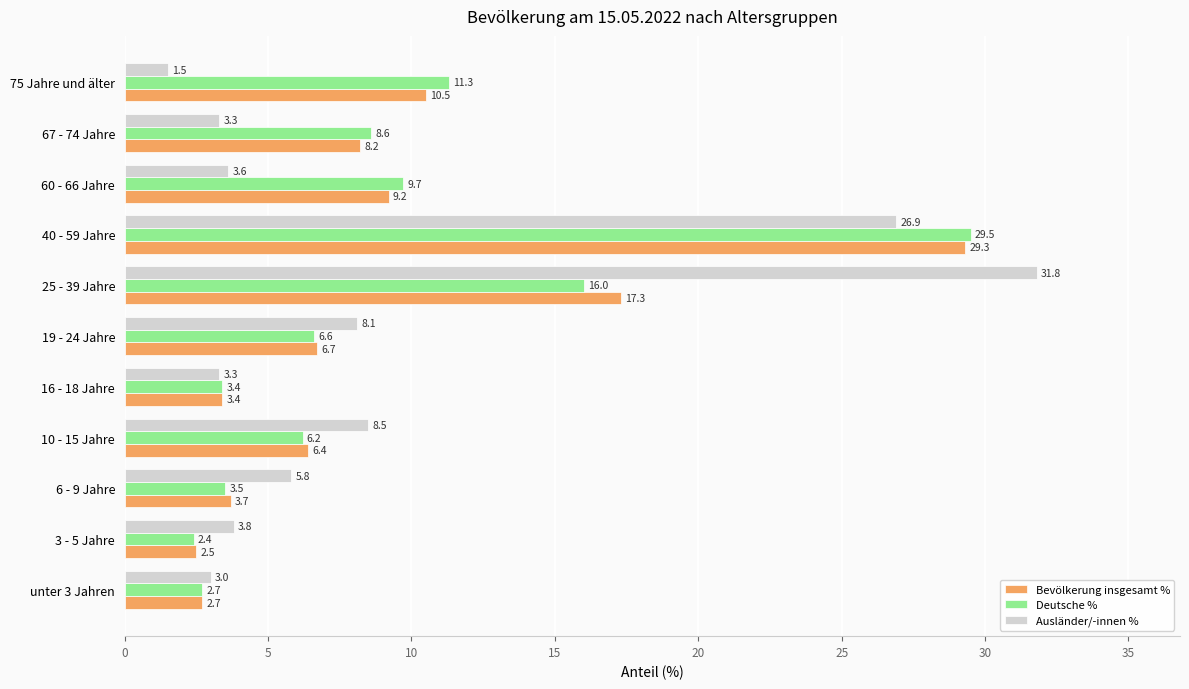

True or false: Deutsche % has a value of 5.3 at 67 - 74 Jahre.

False